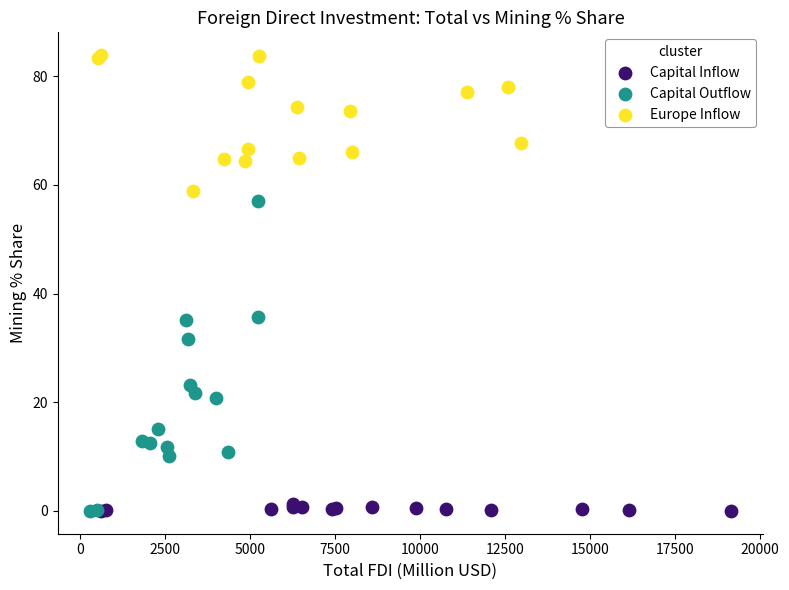

Which series reaches the maximum Y coordinate?

Europe Inflow